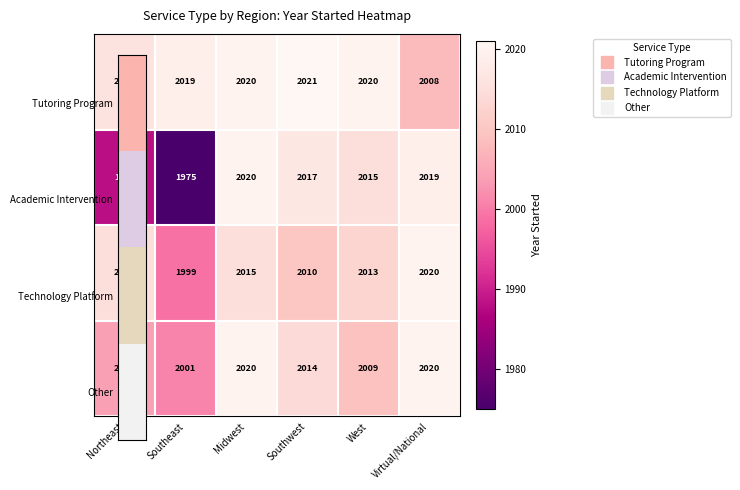

At which category is the sum across all series the highest?

Midwest